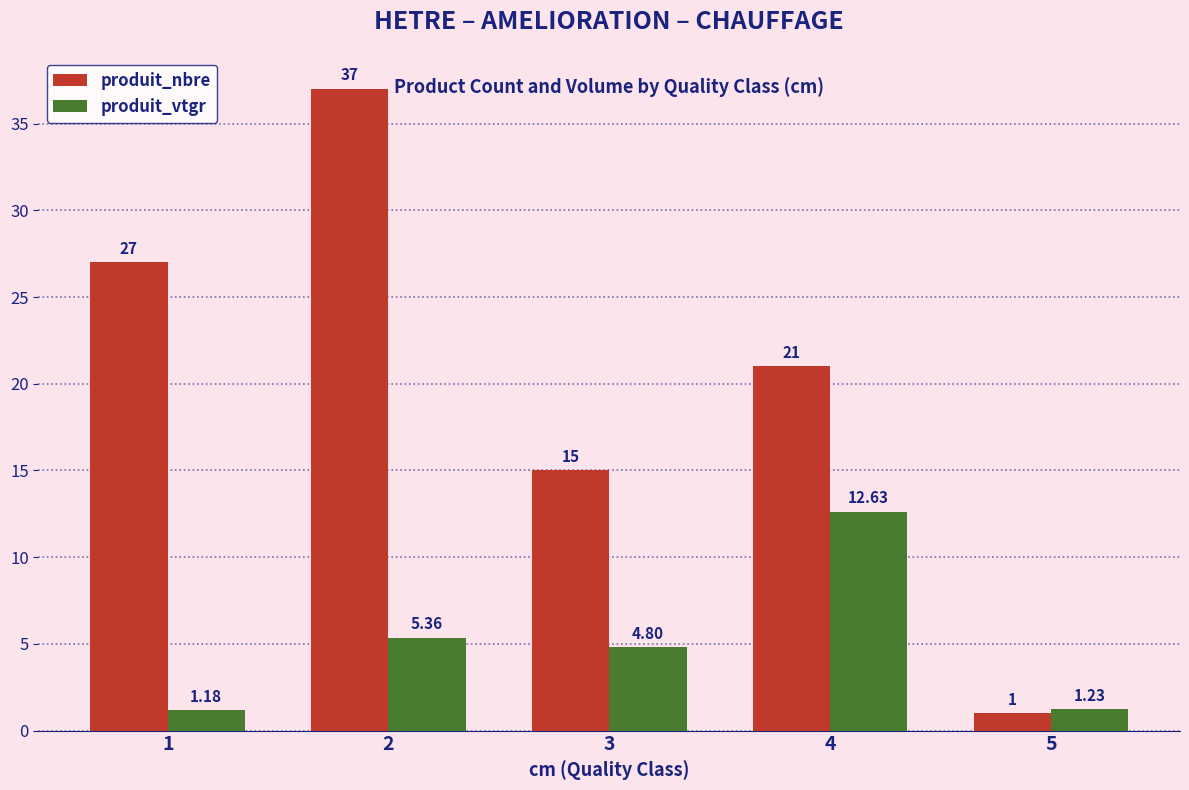

Between 1 and 3, which series saw the biggest shift?

produit_nbre